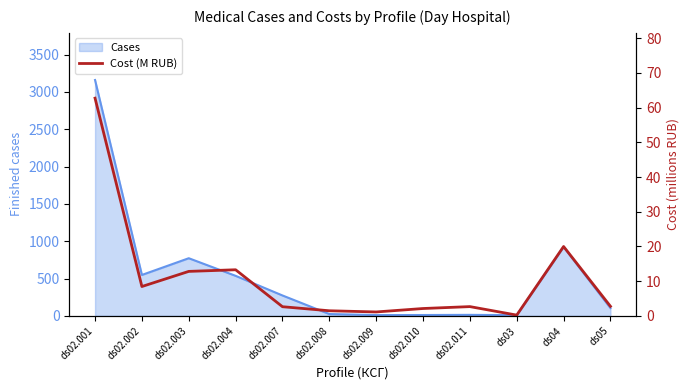

The value of Cases at ds02.004 is 536. True or false?

True